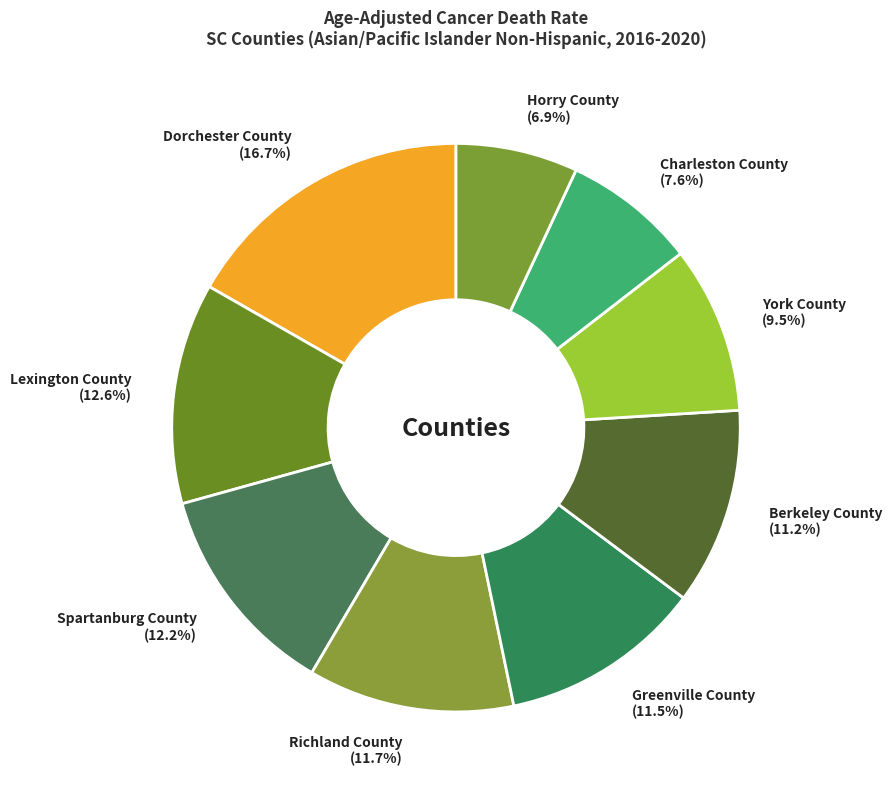

What percentage is the Richland County slice, to the nearest percent?

12%